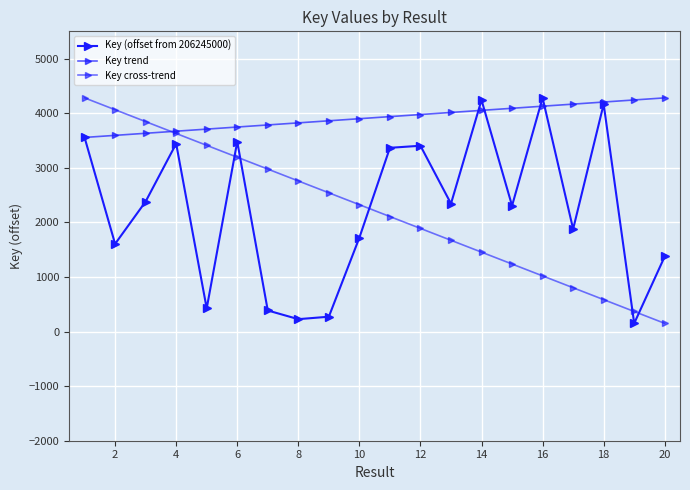

Rank the series by their maximum value, from lowest to highest.

Key (offset from 206245000), Key trend, Key cross-trend